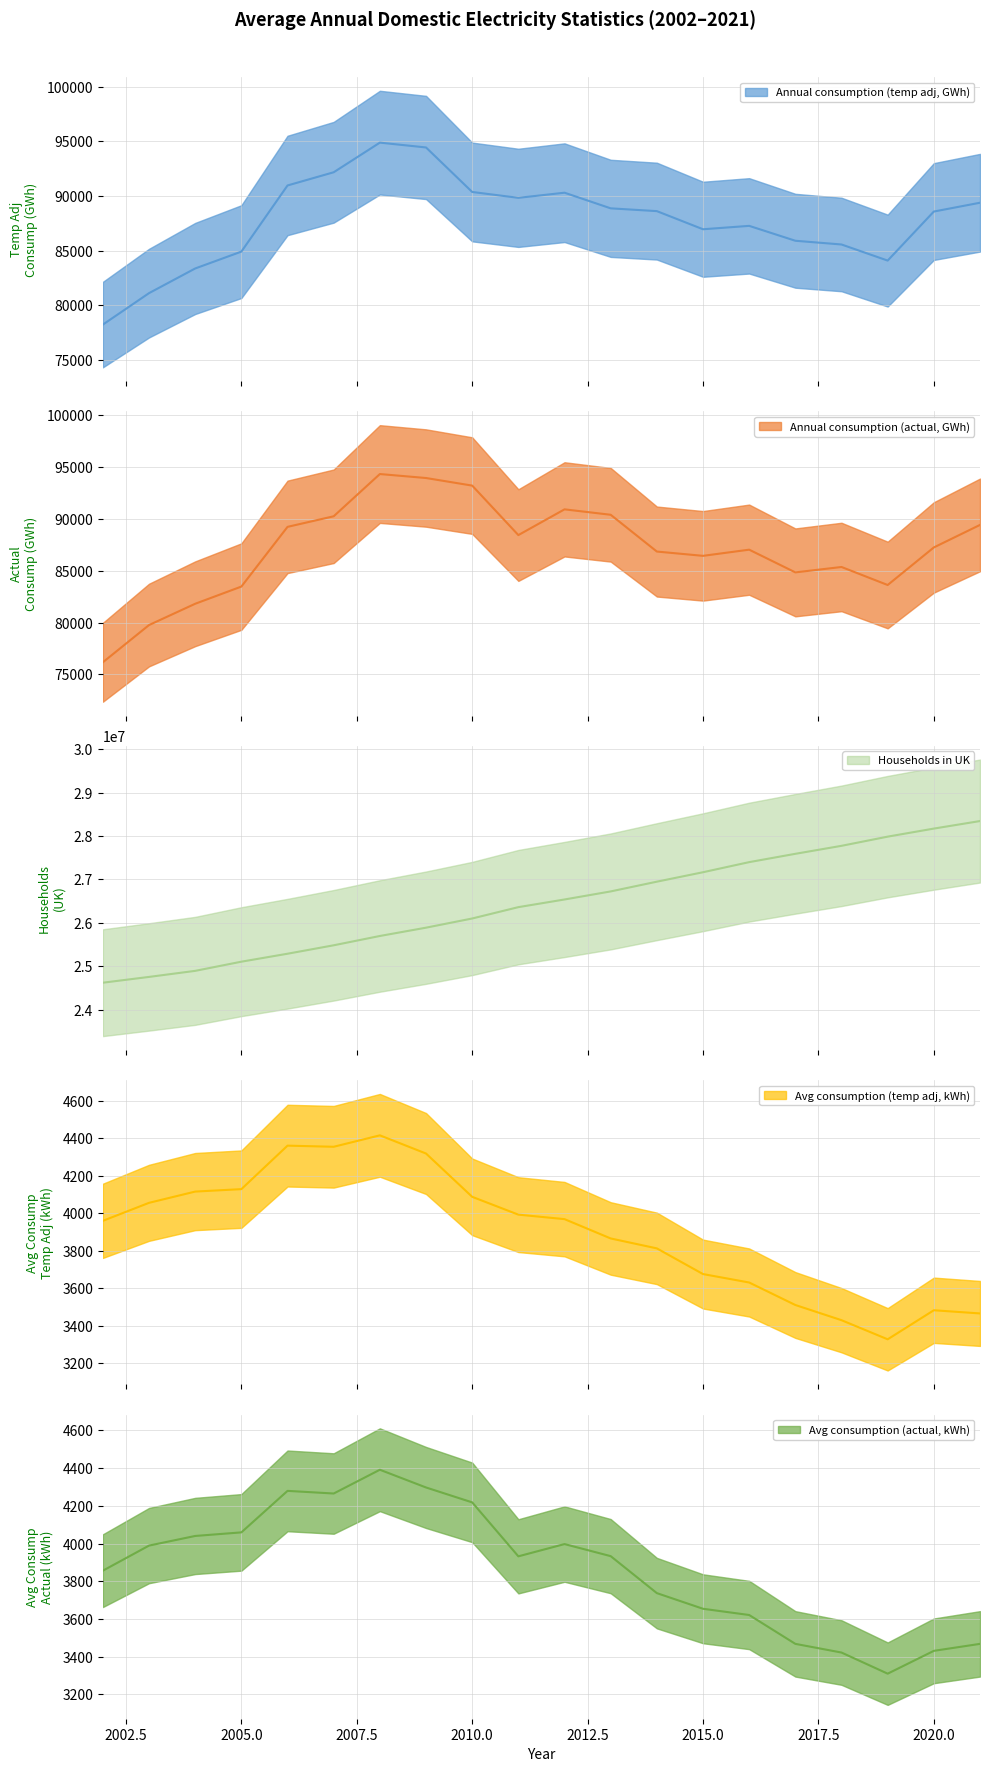

How many data points in Annual consumption (actual, GWh) are less than 87260?

10